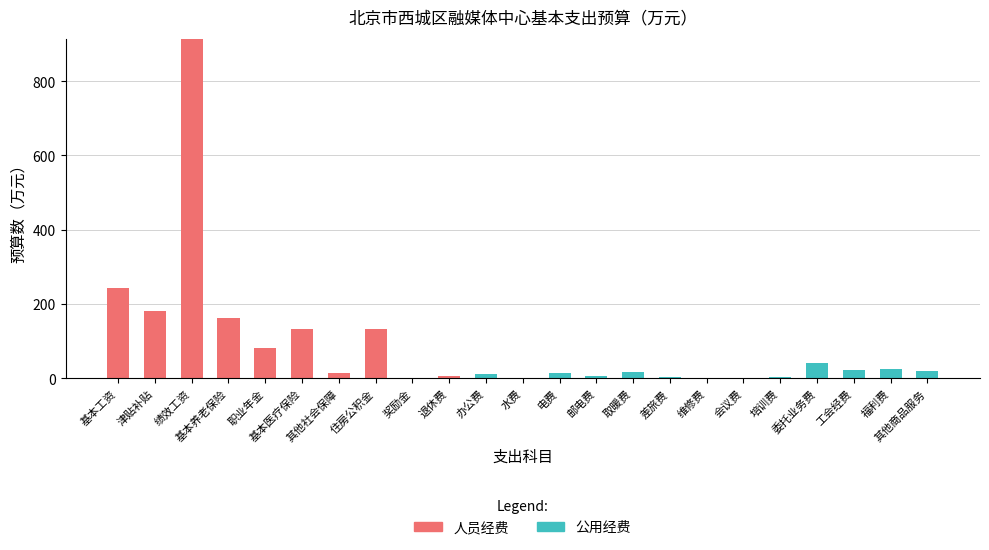

Where does the 公用经费 series first go above 1?

办公费